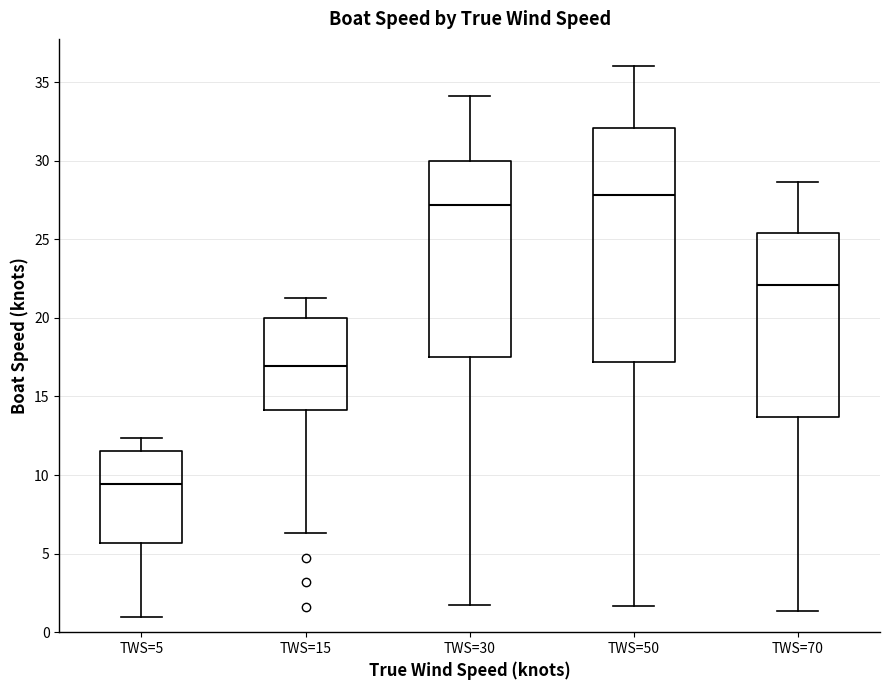

Reading left to right, transcribe this box plot: for each box, give where its median line is, the range the box spans, and where its two whiskers end, as read against the y-axis. The values are not printed on the chart, so give them approximately, as read against the axis.

TWS=5: median 9.5, box 5.5 to 11.5, whiskers 1.0 to 12.5
TWS=15: median 17.0, box 14.0 to 20.0, whiskers 6.5 to 21.5
TWS=30: median 27.0, box 17.5 to 30.0, whiskers 2.0 to 34.0
TWS=50: median 28.0, box 17.0 to 32.0, whiskers 1.5 to 36.0
TWS=70: median 22.0, box 13.5 to 25.5, whiskers 1.5 to 28.5